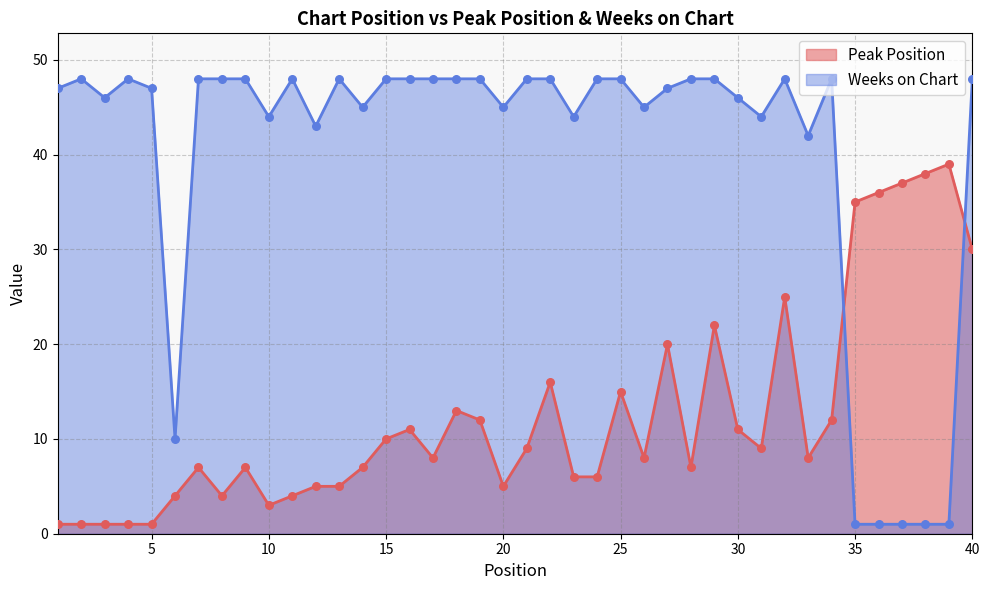

What is the total value across all series at 13?

53